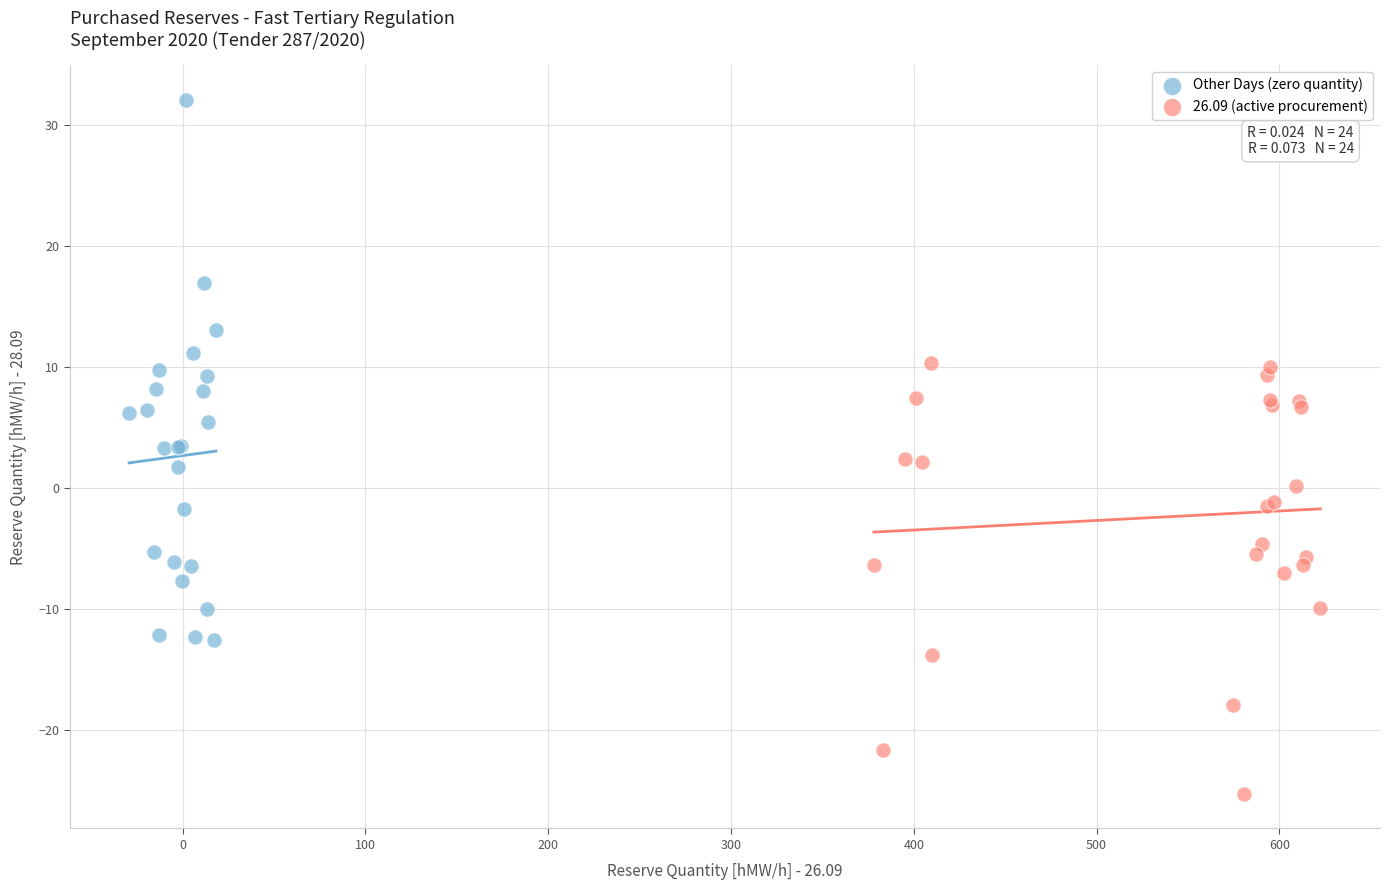

Which series reaches the minimum Y coordinate?

26.09 (active procurement)